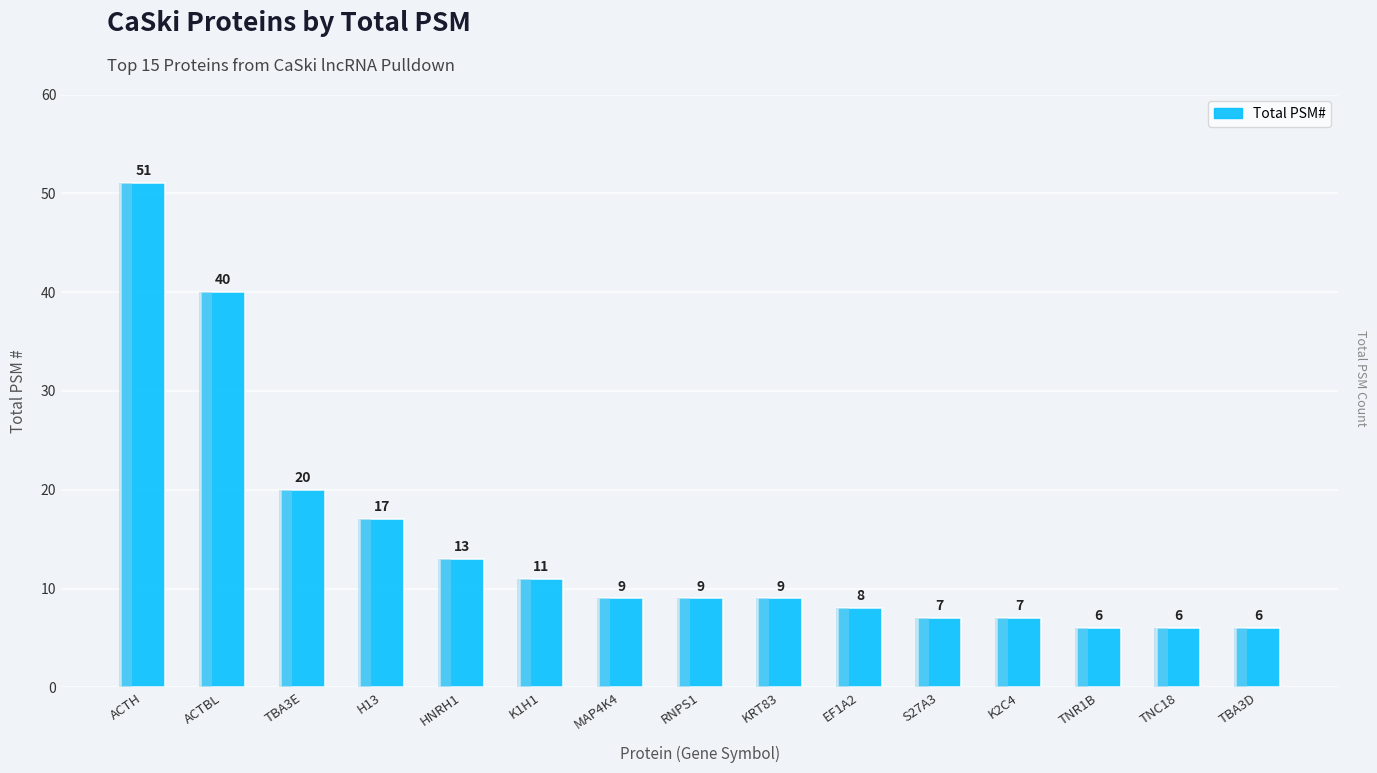

What is the change in value from K2C4 to TNR1B?

-1